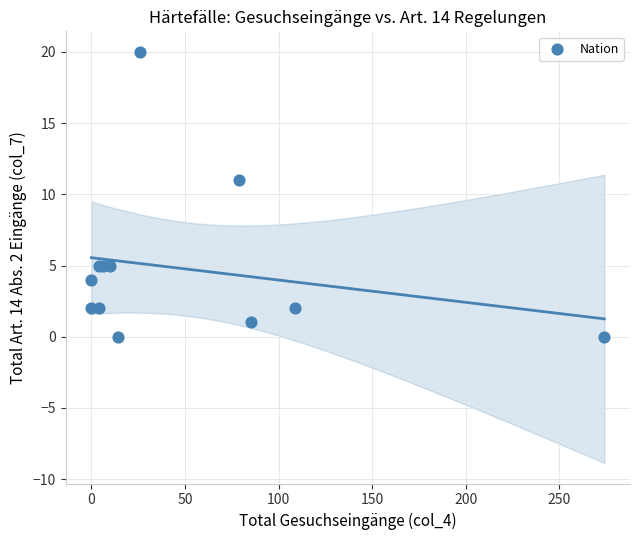

What Y value in the scatter plot is closest to 10?

11